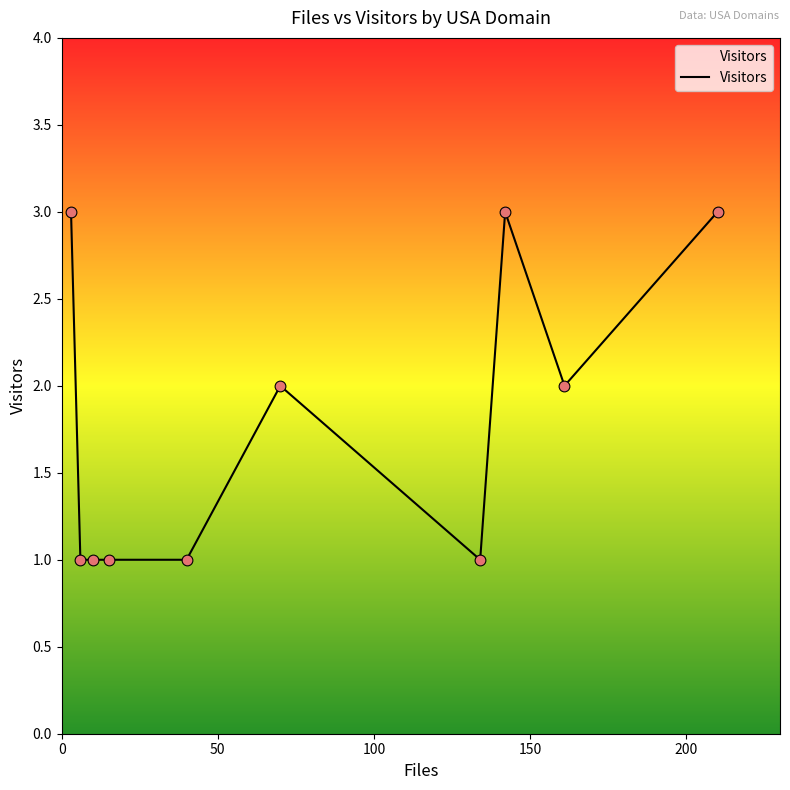

What is the maximum value shown in the chart?

3